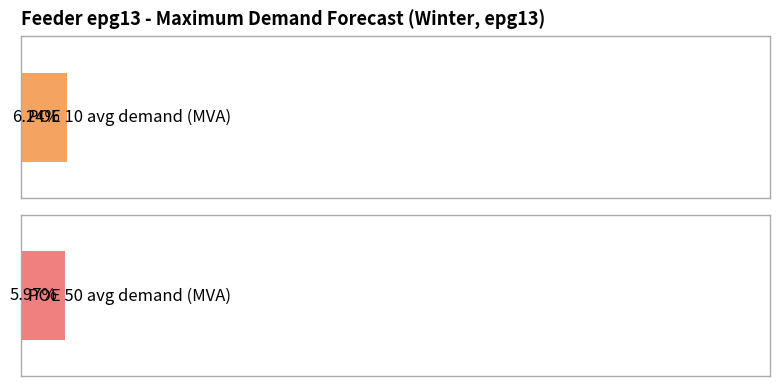

Does the chart contain stacked bars?

No